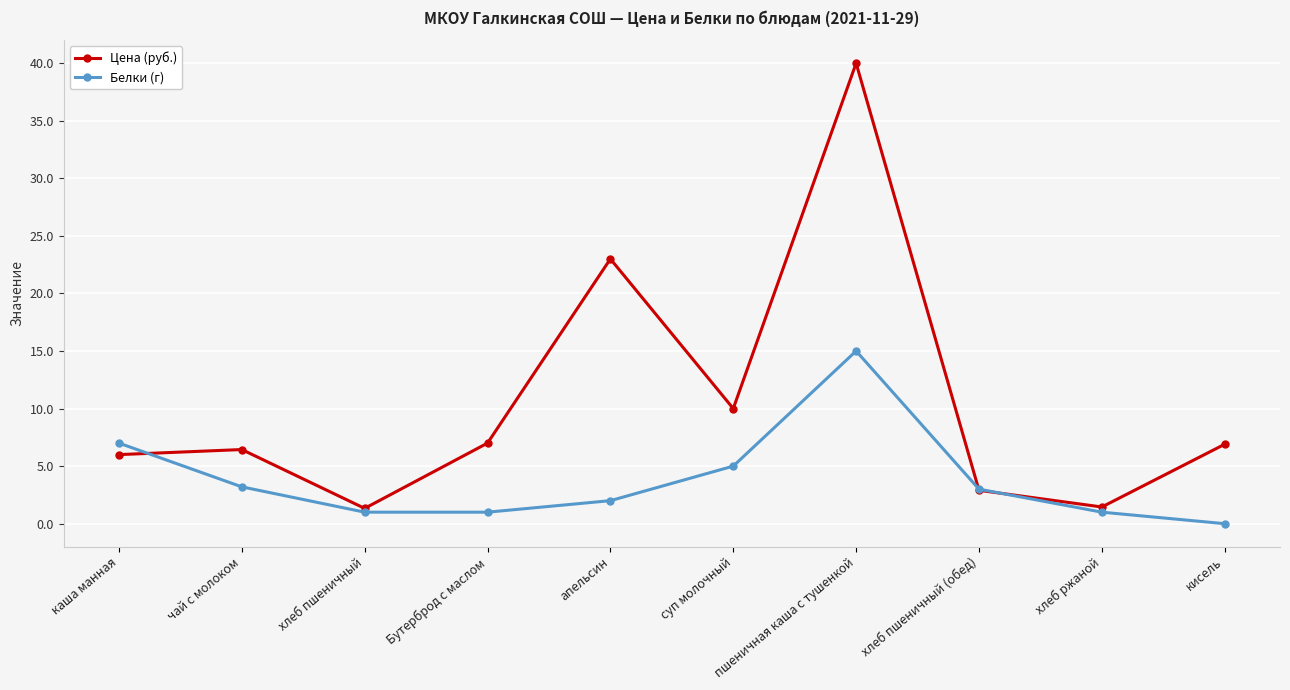

Which series ends up on top after the final intersection of Цена (руб.) and Белки (г)?

Цена (руб.)